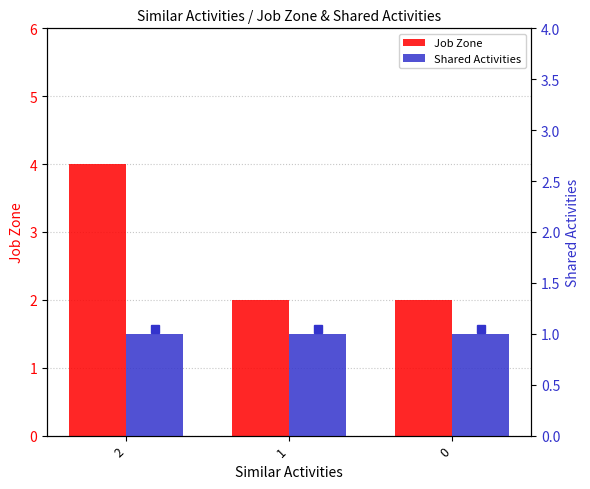

Reading right to left, list all the values displayed in this chart.

Job Zone: 2	2	4
Shared Activities: 1	1	1